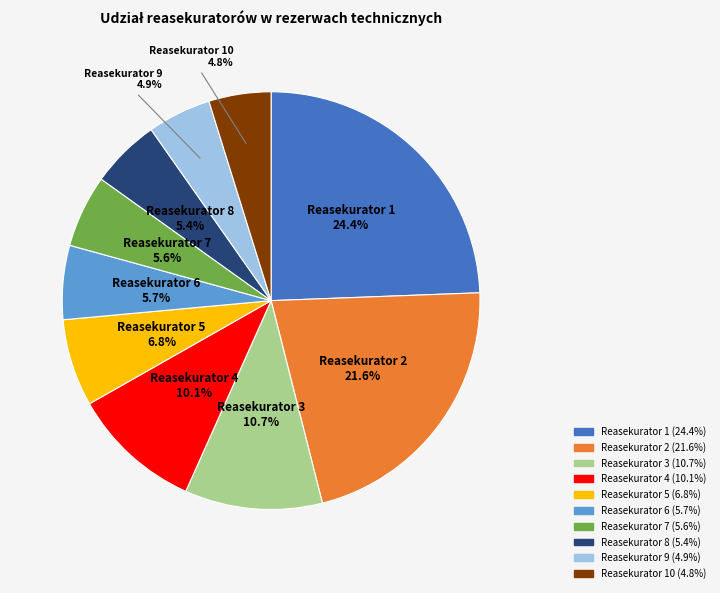

Does any single category account for the majority?

No